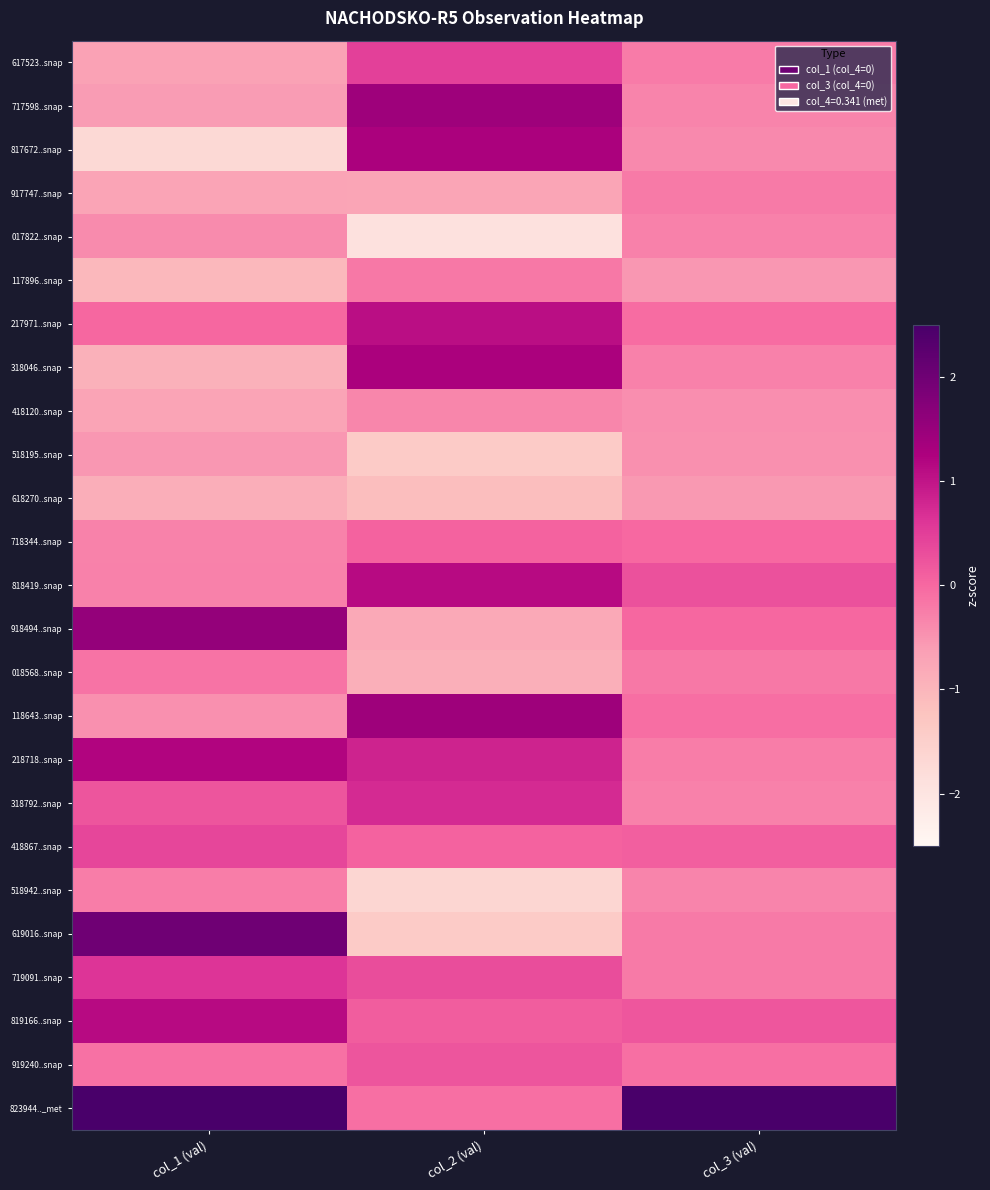

Reading right to left, transcribe all the data shown in this chart.

617523..snap: col_3 (val)=-0.2	col_2 (val)=0.5	col_1 (val)=-0.7
717598..snap: col_3 (val)=-0.3	col_2 (val)=1.4	col_1 (val)=-0.6
817672..snap: col_3 (val)=-0.4	col_2 (val)=1.3	col_1 (val)=-1.7
917747..snap: col_3 (val)=-0.2	col_2 (val)=-0.7	col_1 (val)=-0.7
017822..snap: col_3 (val)=-0.3	col_2 (val)=-1.9	col_1 (val)=-0.4
117896..snap: col_3 (val)=-0.5	col_2 (val)=-0.2	col_1 (val)=-1.0
217971..snap: col_3 (val)=-0.0	col_2 (val)=1.1	col_1 (val)=0.0
318046..snap: col_3 (val)=-0.3	col_2 (val)=1.3	col_1 (val)=-0.9
418120..snap: col_3 (val)=-0.4	col_2 (val)=-0.3	col_1 (val)=-0.7
518195..snap: col_3 (val)=-0.5	col_2 (val)=-1.4	col_1 (val)=-0.5
618270..snap: col_3 (val)=-0.6	col_2 (val)=-1.1	col_1 (val)=-0.9
718344..snap: col_3 (val)=-0.0	col_2 (val)=0.1	col_1 (val)=-0.3
818419..snap: col_3 (val)=0.3	col_2 (val)=1.1	col_1 (val)=-0.3
918494..snap: col_3 (val)=0.0	col_2 (val)=-0.8	col_1 (val)=1.6
018568..snap: col_3 (val)=-0.2	col_2 (val)=-0.9	col_1 (val)=-0.1
118643..snap: col_3 (val)=-0.1	col_2 (val)=1.4	col_1 (val)=-0.5
218718..snap: col_3 (val)=-0.2	col_2 (val)=0.8	col_1 (val)=1.2
318792..snap: col_3 (val)=-0.3	col_2 (val)=0.7	col_1 (val)=0.2
418867..snap: col_3 (val)=0.1	col_2 (val)=0.1	col_1 (val)=0.4
518942..snap: col_3 (val)=-0.3	col_2 (val)=-1.6	col_1 (val)=-0.2
619016..snap: col_3 (val)=-0.2	col_2 (val)=-1.4	col_1 (val)=2.0
719091..snap: col_3 (val)=-0.2	col_2 (val)=0.3	col_1 (val)=0.6
819166..snap: col_3 (val)=0.2	col_2 (val)=0.1	col_1 (val)=1.1
919240..snap: col_3 (val)=-0.1	col_2 (val)=0.2	col_1 (val)=-0.1
823944.._met: col_3 (val)=4.8	col_2 (val)=-0.1	col_1 (val)=2.6